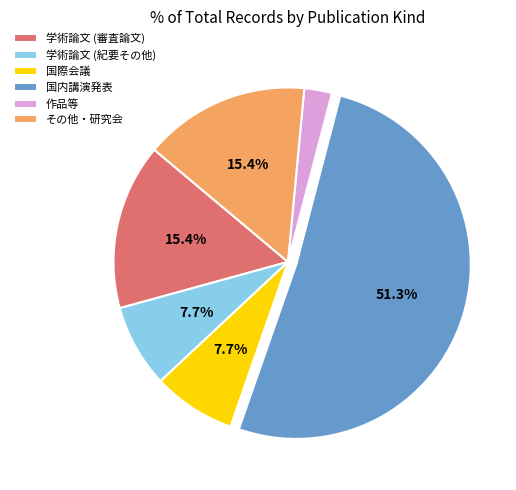

What is the ratio of the value at 国内講演発表 to the value at 学術論文 (審査論文)?

3.3